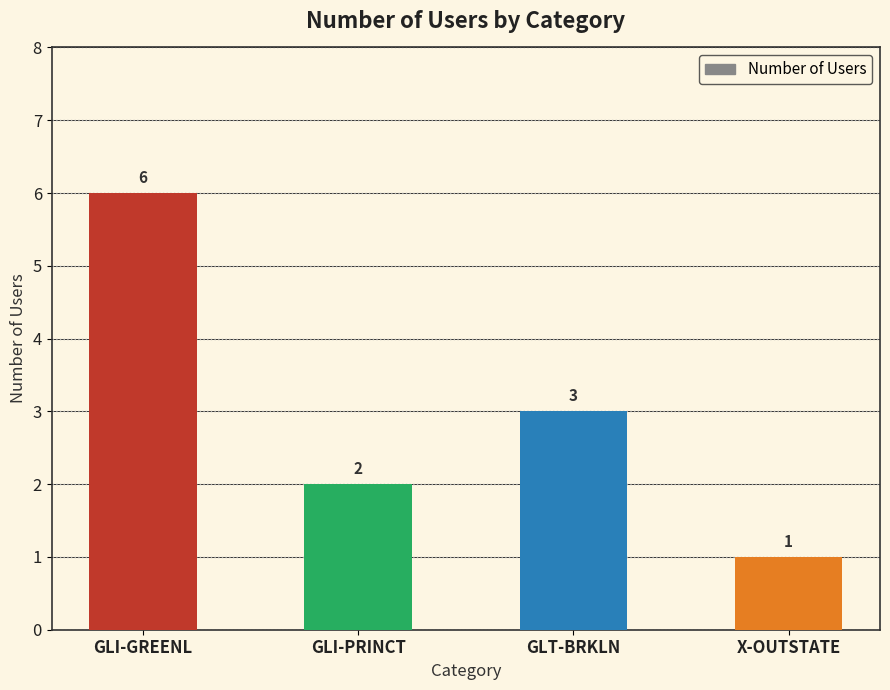

What is the value of the 1st bar from the left?

6